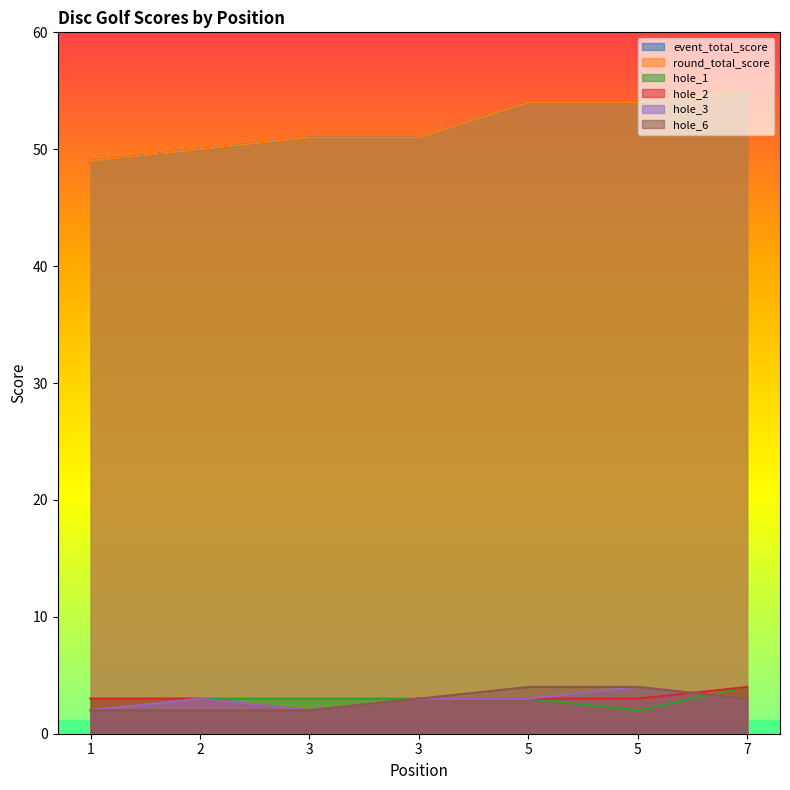

Which category has the highest value in the hole_1 series?

7